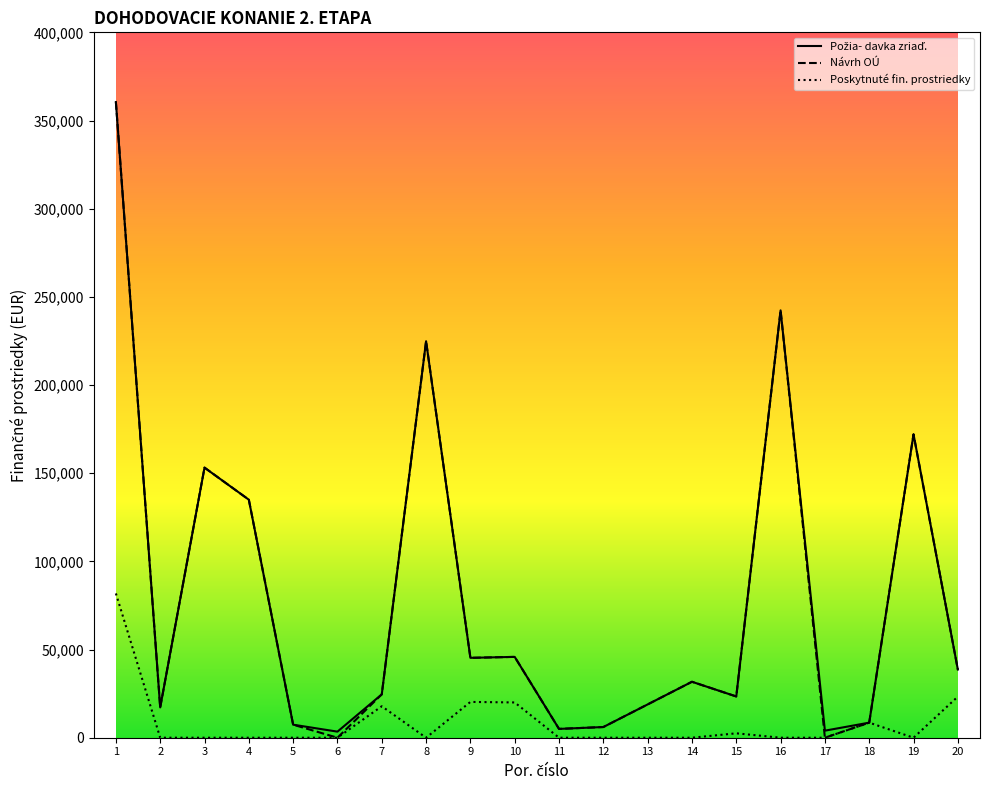

At which label does Návrh OÚ first exceed 31730?

1